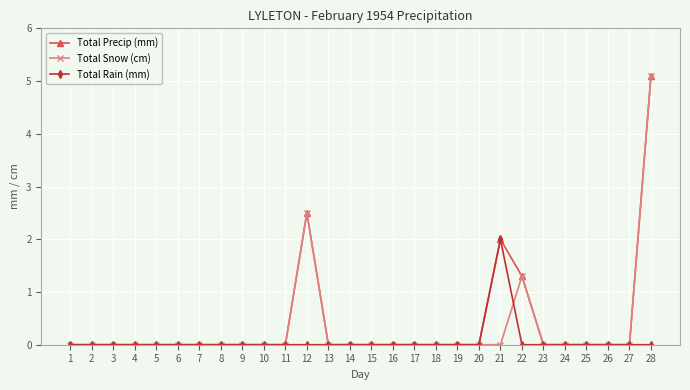

What is the maximum value shown in the chart?

5.1